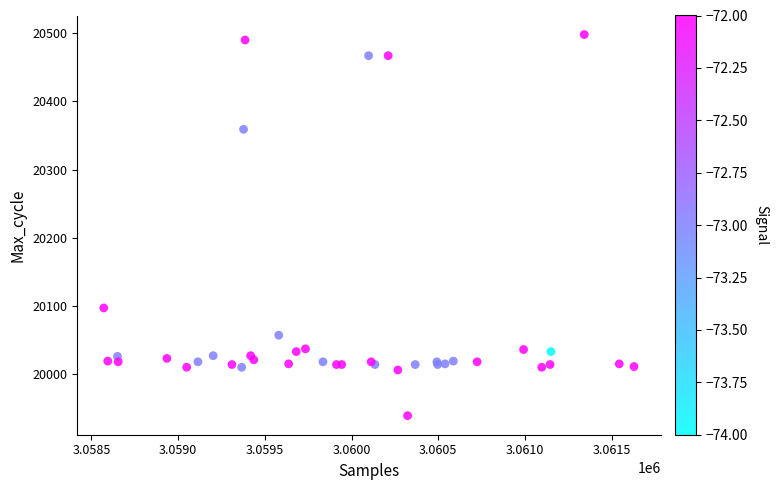

What Y value in the scatter plot is closest to 20218?

20097